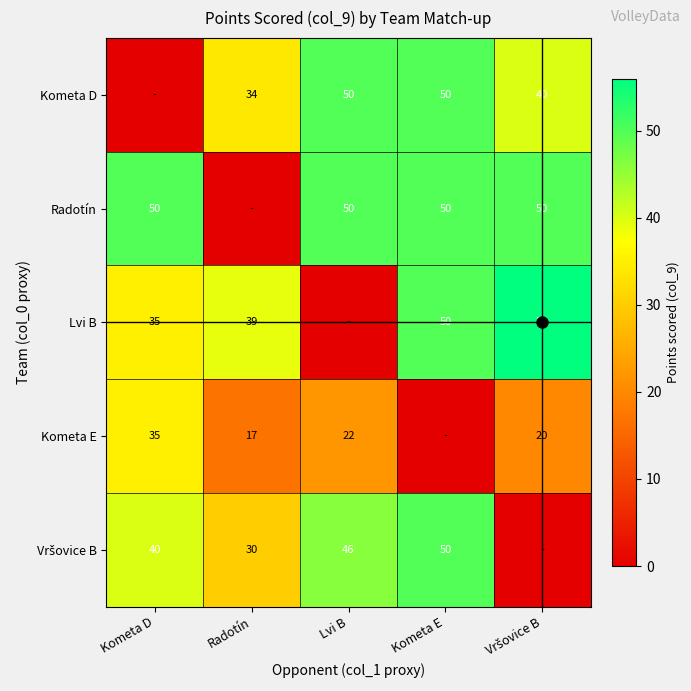

What is the difference between the highest and lowest values at Kometa D?

50